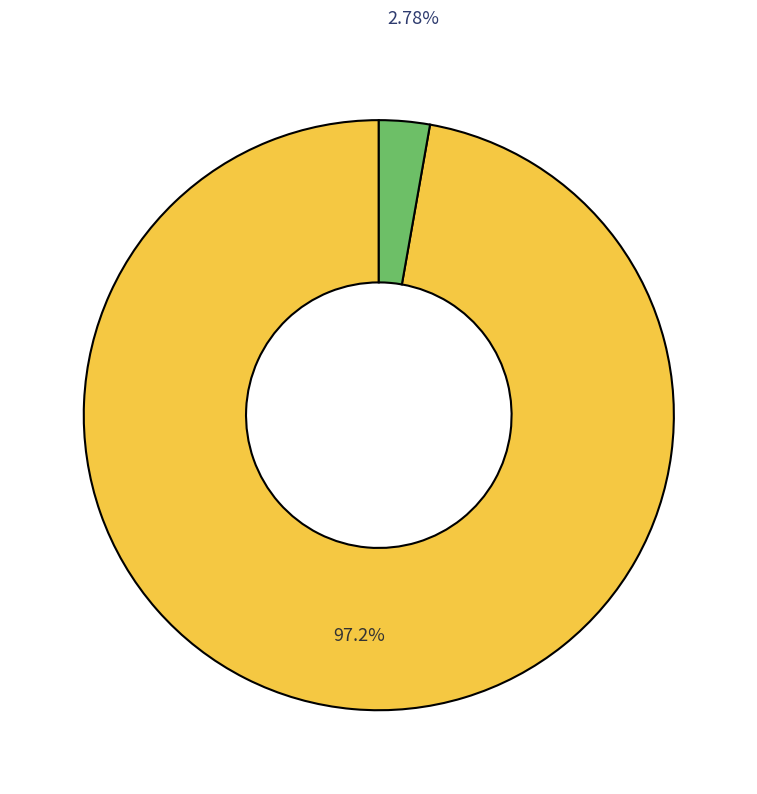

Does any single category account for the majority?

Yes